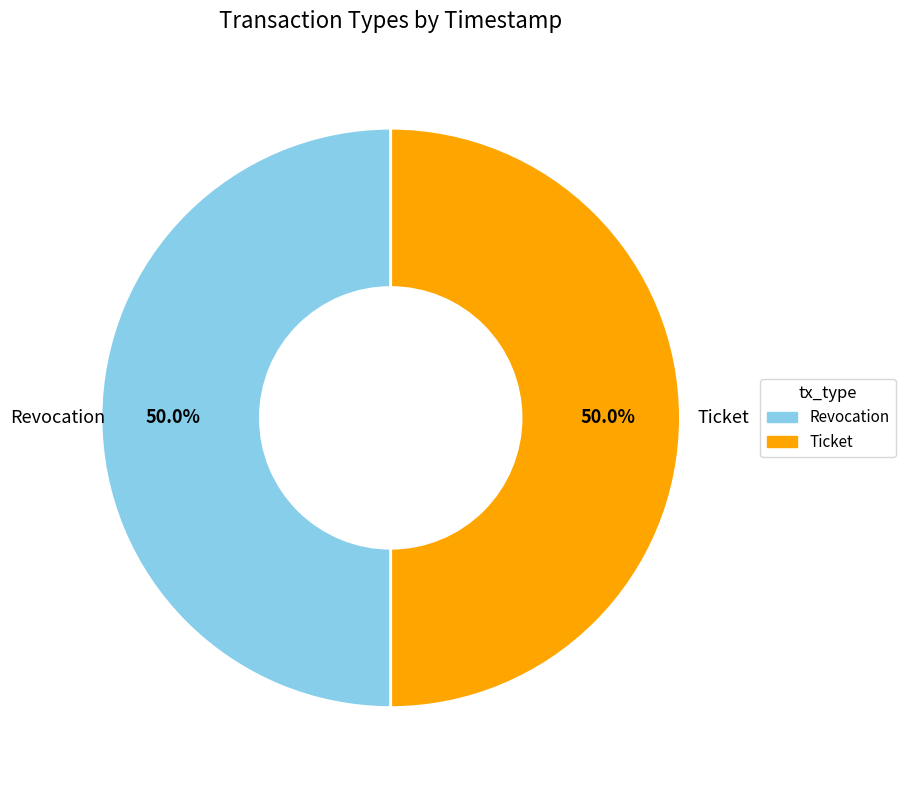

Approximately how many times larger is the value at Revocation compared to Ticket?

1.0